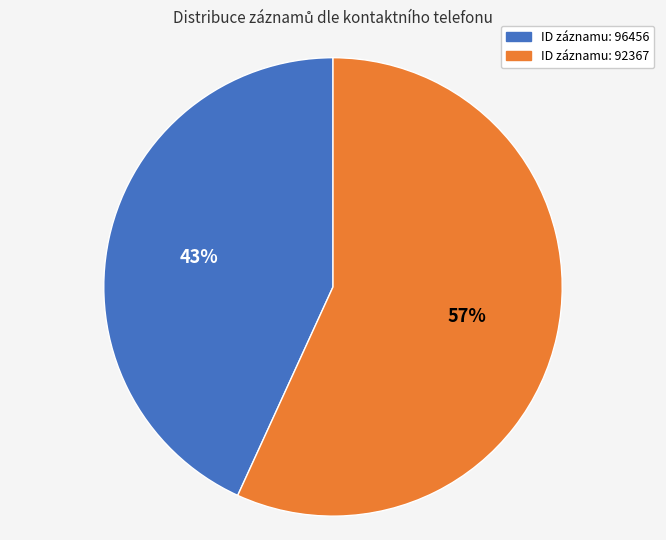

To the nearest percent, what is the average slice percentage?

50%